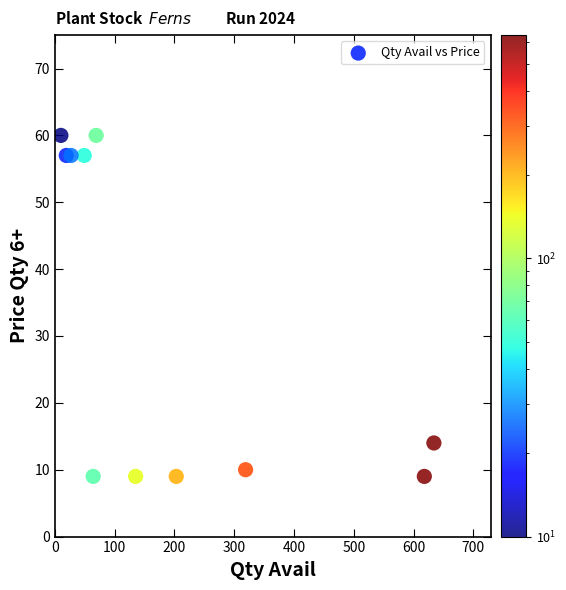

What Y value in the scatter plot is closest to 34?

14